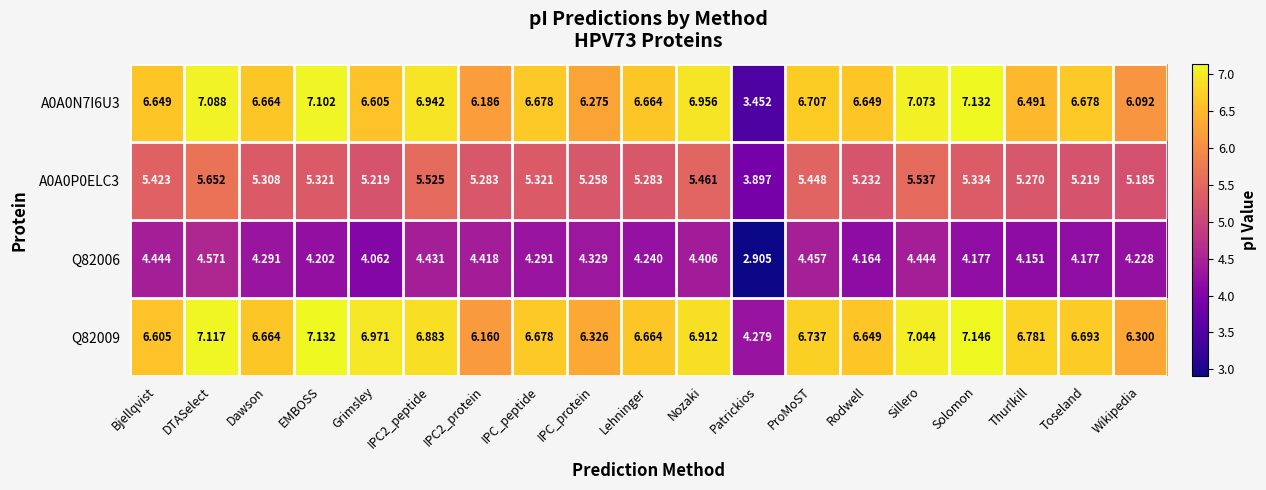

List the series in order of their peak value, lowest first.

Q82006, A0A0P0ELC3, A0A0N7I6U3, Q82009